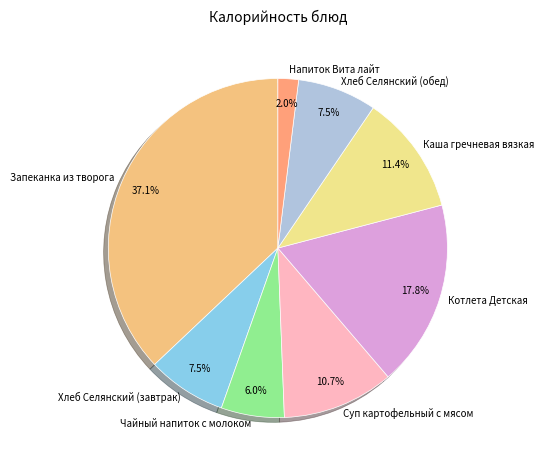

To the nearest percent, what is the difference between the largest and smallest slice percentages?

35%